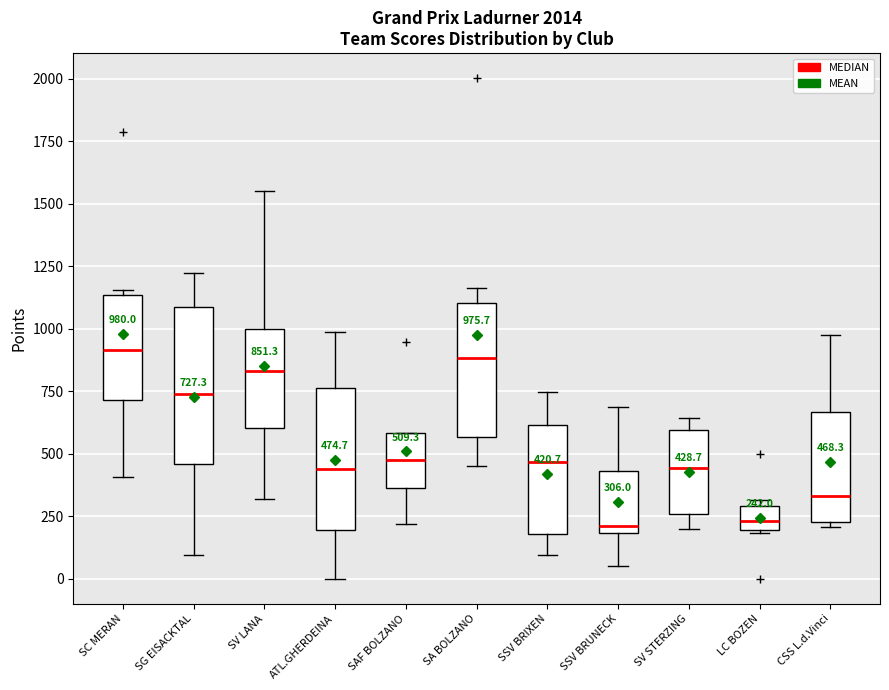

Comparing the boxes themselves (not the whiskers), which one is the tallest?

SG EISACKTAL